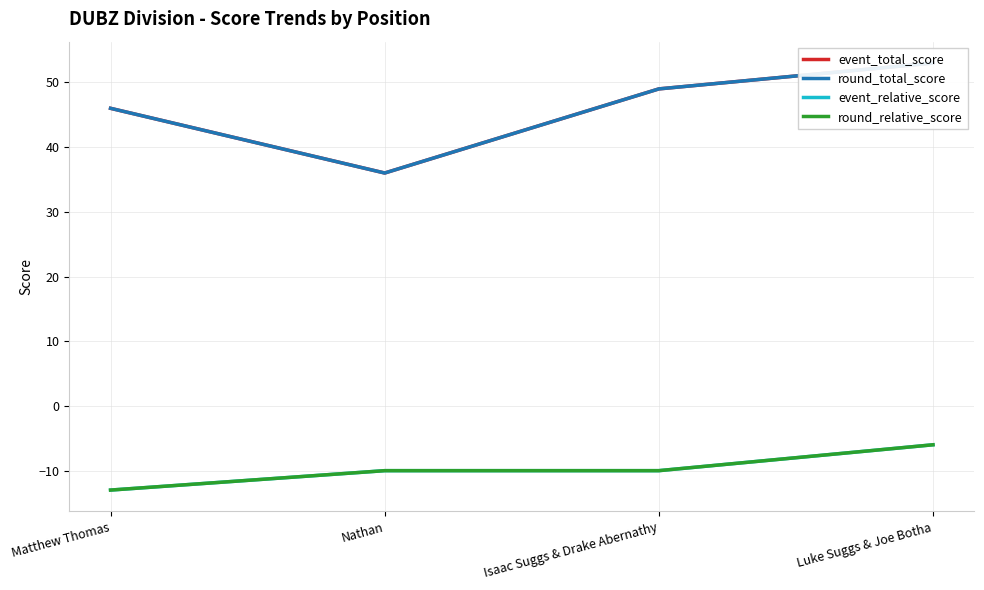

What is the approximate value of event_total_score at Nathan?

36